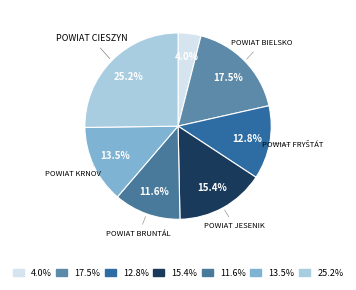

How many slices are in this pie chart?

7